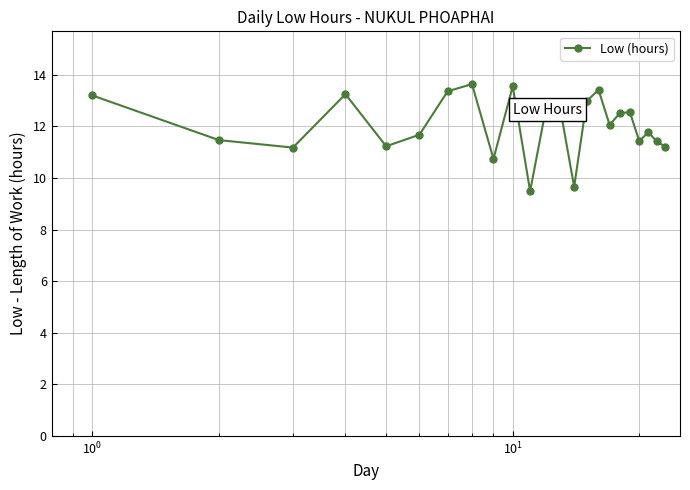

What is the difference between the second highest and minimum values?

4.1